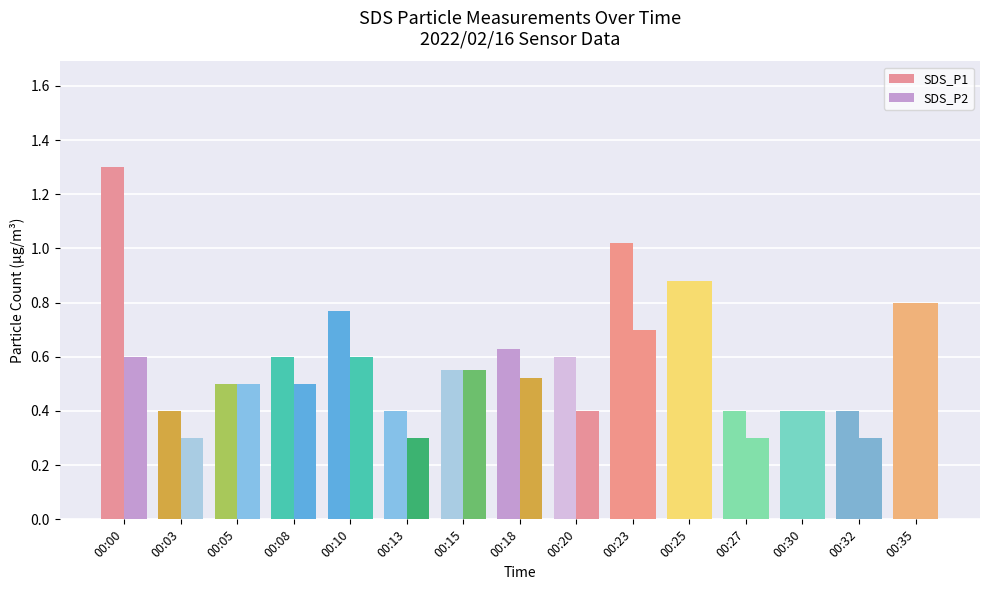

Reading left to right, extract all data points from this chart.

SDS_P1: 00:00=1.3	00:03=0.4	00:05=0.5	00:08=0.6	00:10=0.8	00:13=0.4	00:15=0.6	00:18=0.6	00:20=0.6	00:23=1.0	00:25=0.9	00:27=0.4	00:30=0.4	00:32=0.4	00:35=0.8
SDS_P2: 00:00=0.6	00:03=0.3	00:05=0.5	00:08=0.5	00:10=0.6	00:13=0.3	00:15=0.6	00:18=0.5	00:20=0.4	00:23=0.7	00:25=0.9	00:27=0.3	00:30=0.4	00:32=0.3	00:35=0.8